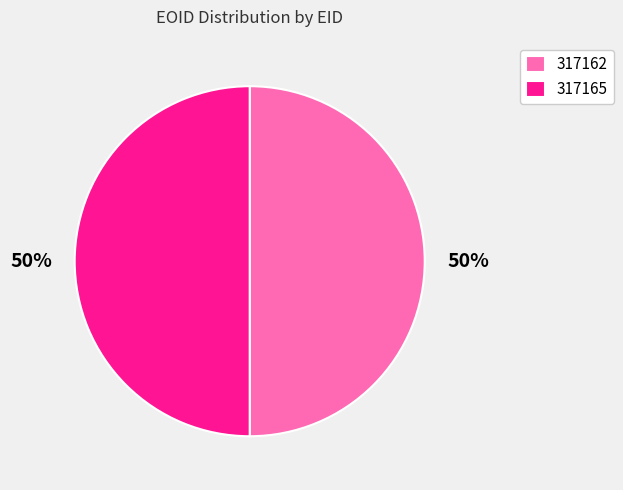

To the nearest percent, what percentage of the pie is 317162?

50%